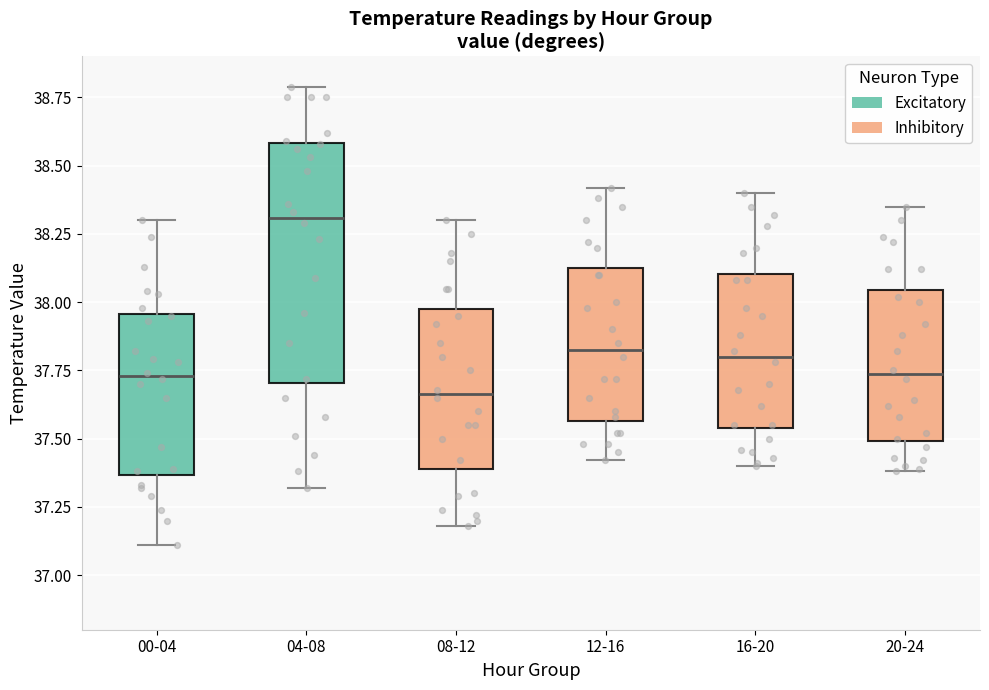

Where does the upper whisker of the box for 16-20 end on the y-axis? The values are not printed on the chart, so give them approximately, as read against the axis.

38.40